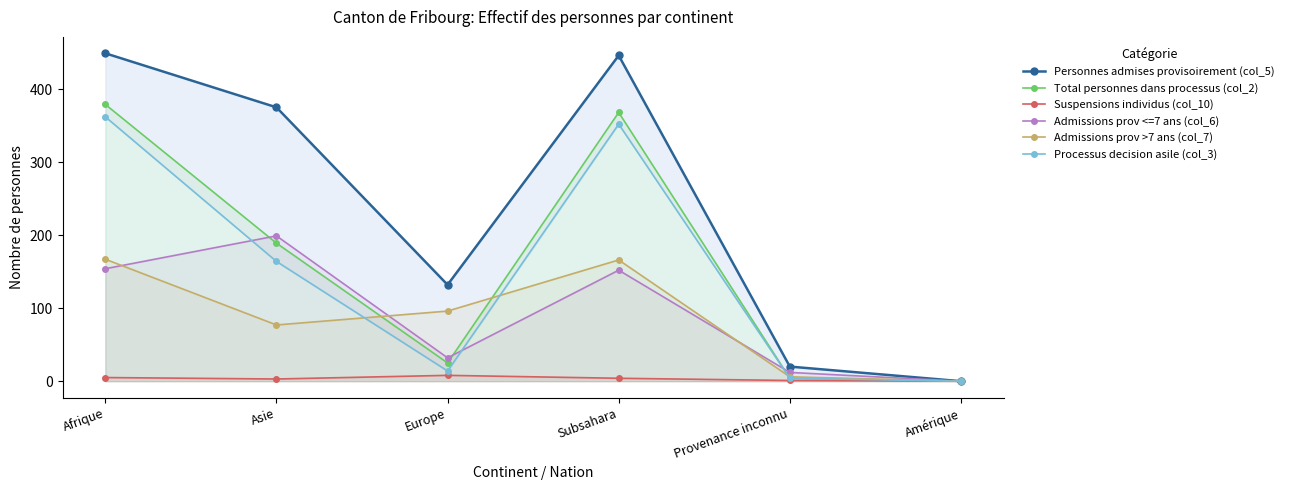

At which category does Personnes admises provisoirement (col_5) reach its first local valley?

Europe